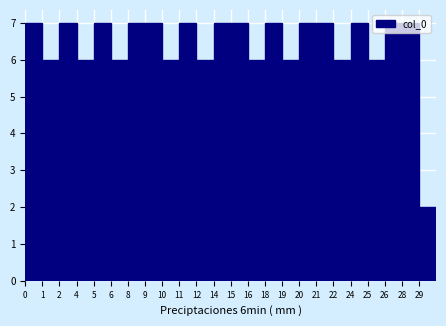

What is the ratio of the value at 5 to the value at 1?

1.2